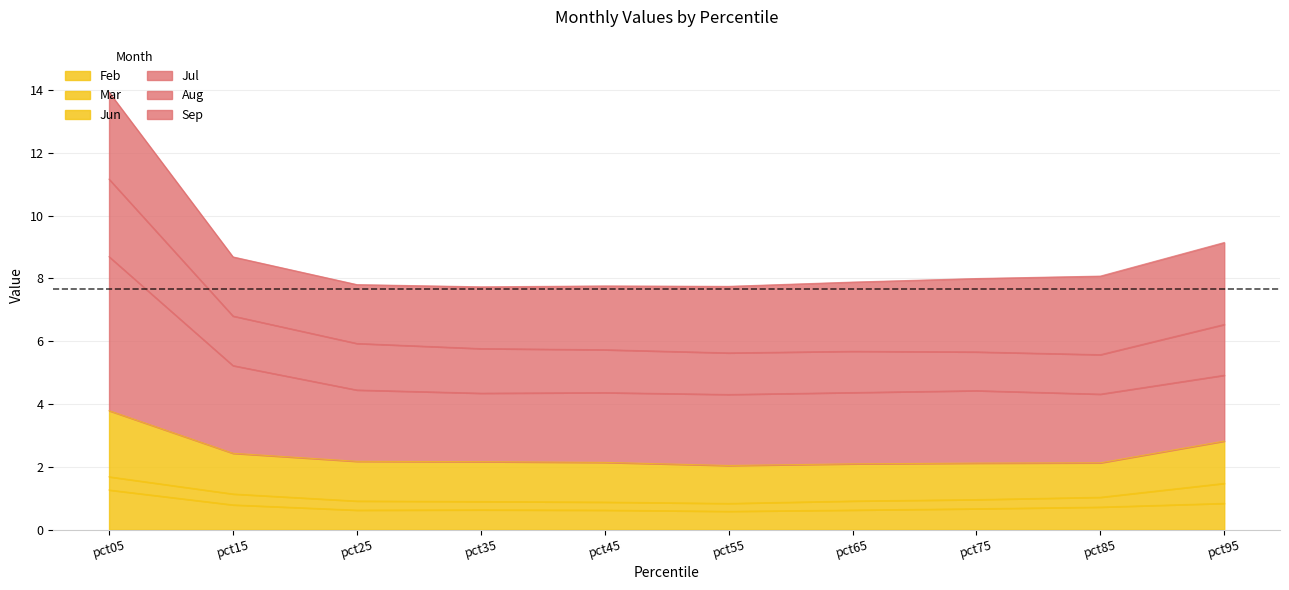

At which label does Feb reach its minimum?

pct55